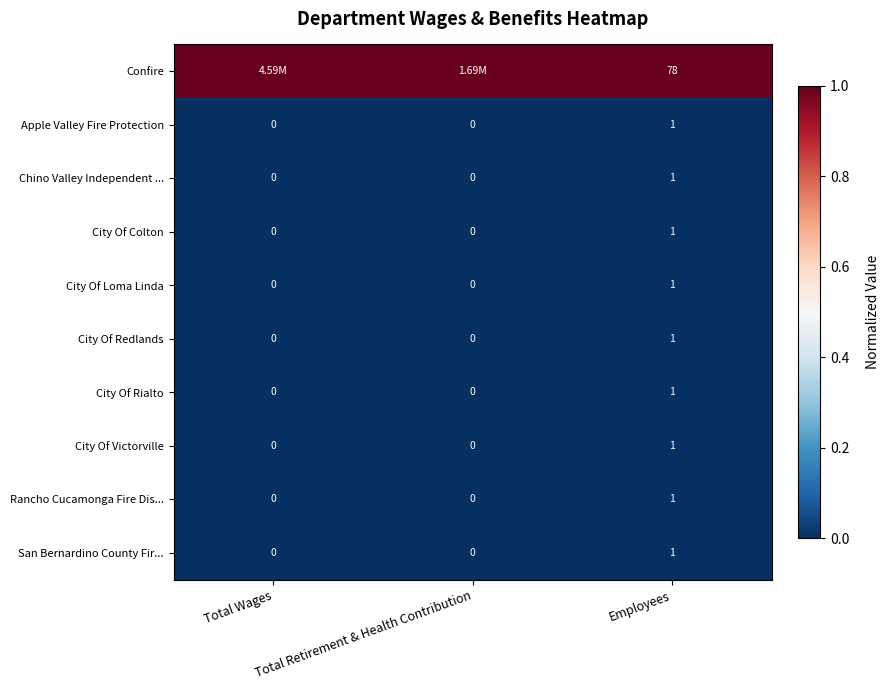

What is the spread (max minus min) of values at Employees?

77